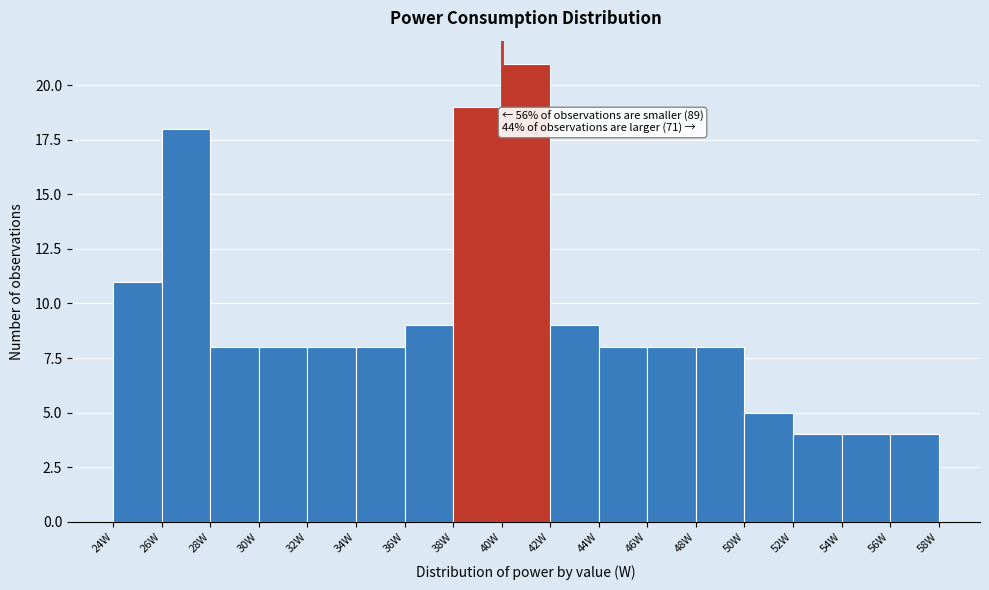

Which range on the x-axis has the tallest bar?

40 to 42